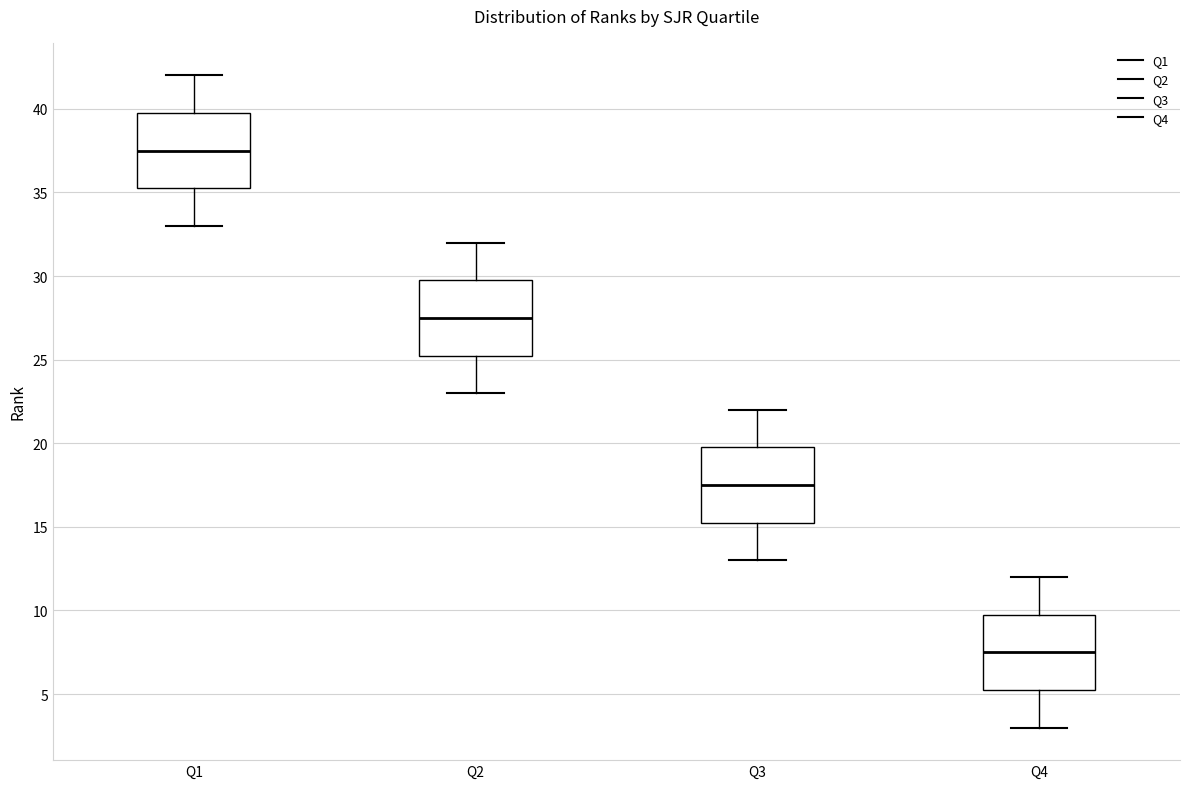

Where does the upper whisker of the box for Q1 end on the y-axis? The values are not printed on the chart, so give them approximately, as read against the axis.

42.0